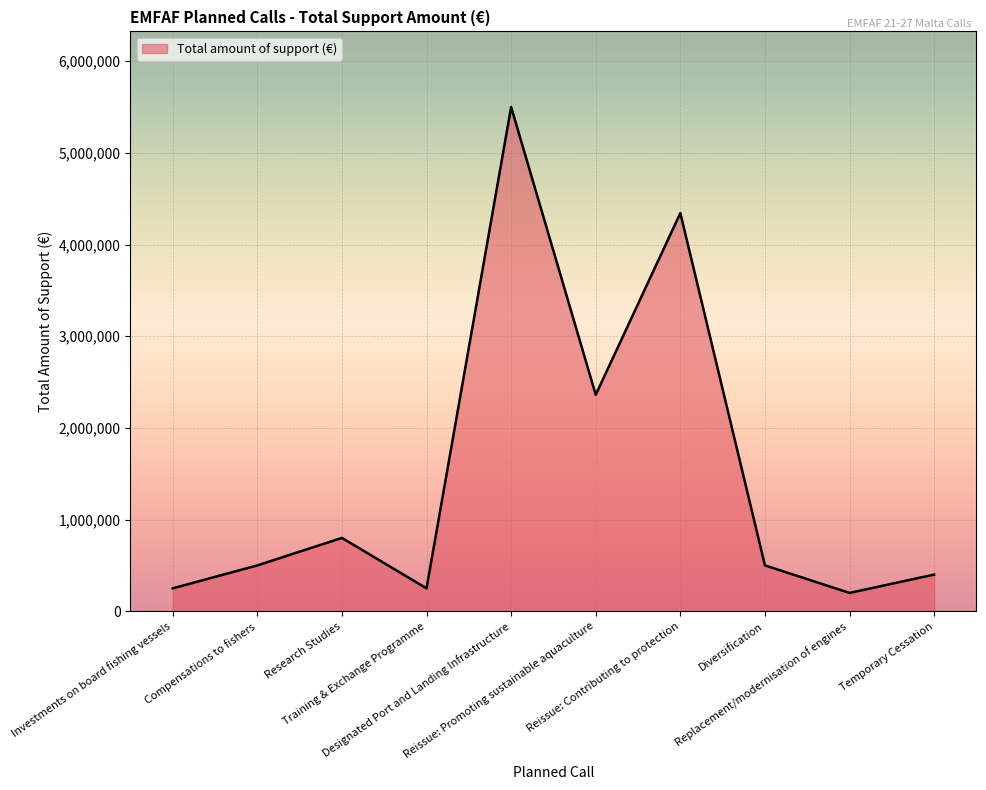

Which has a higher value, Temporary Cessation or Designated Port and Landing Infrastructure?

Designated Port and Landing Infrastructure